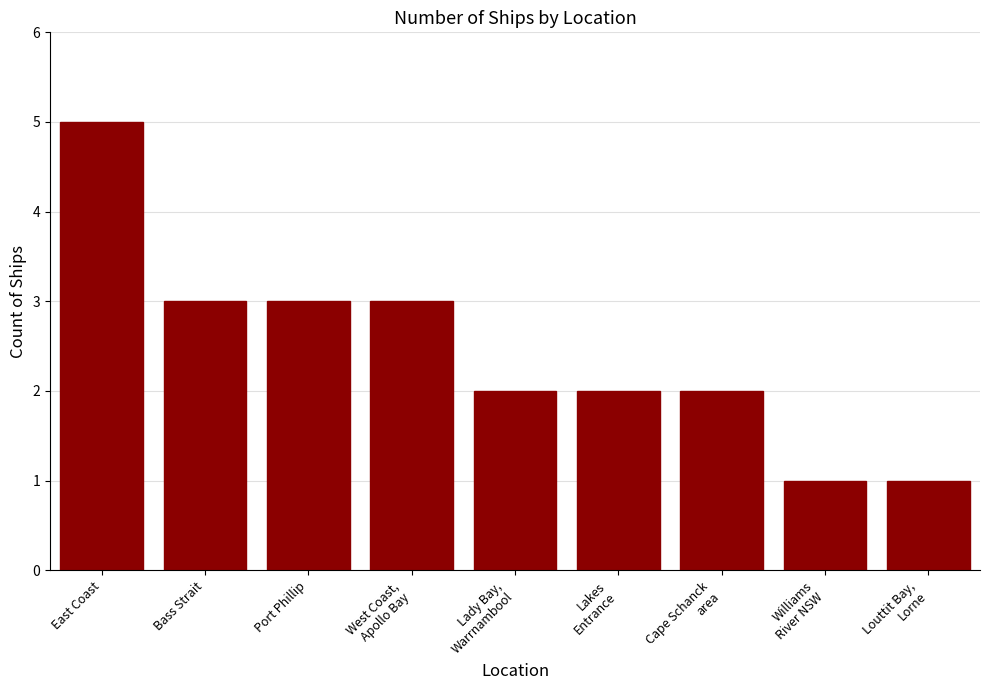

What is the maximum value shown in the chart?

5